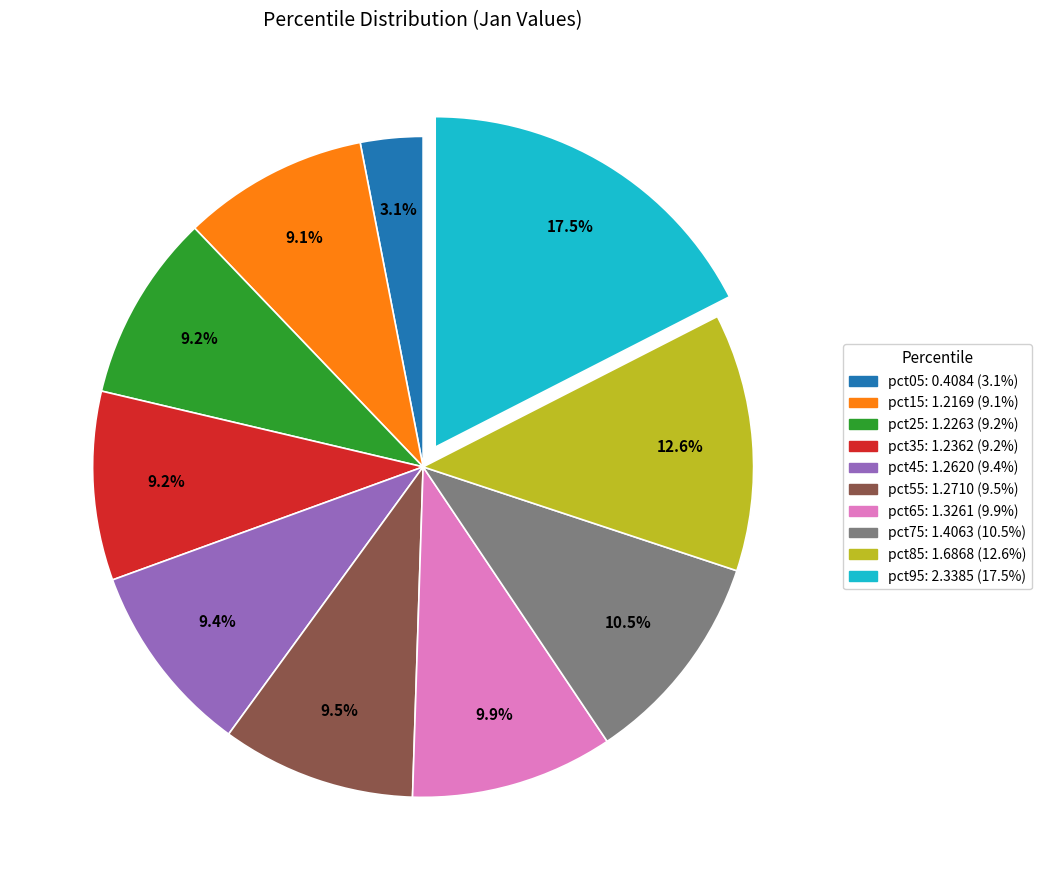

What is the ratio of the value at pct85 to the value at pct25?

1.4